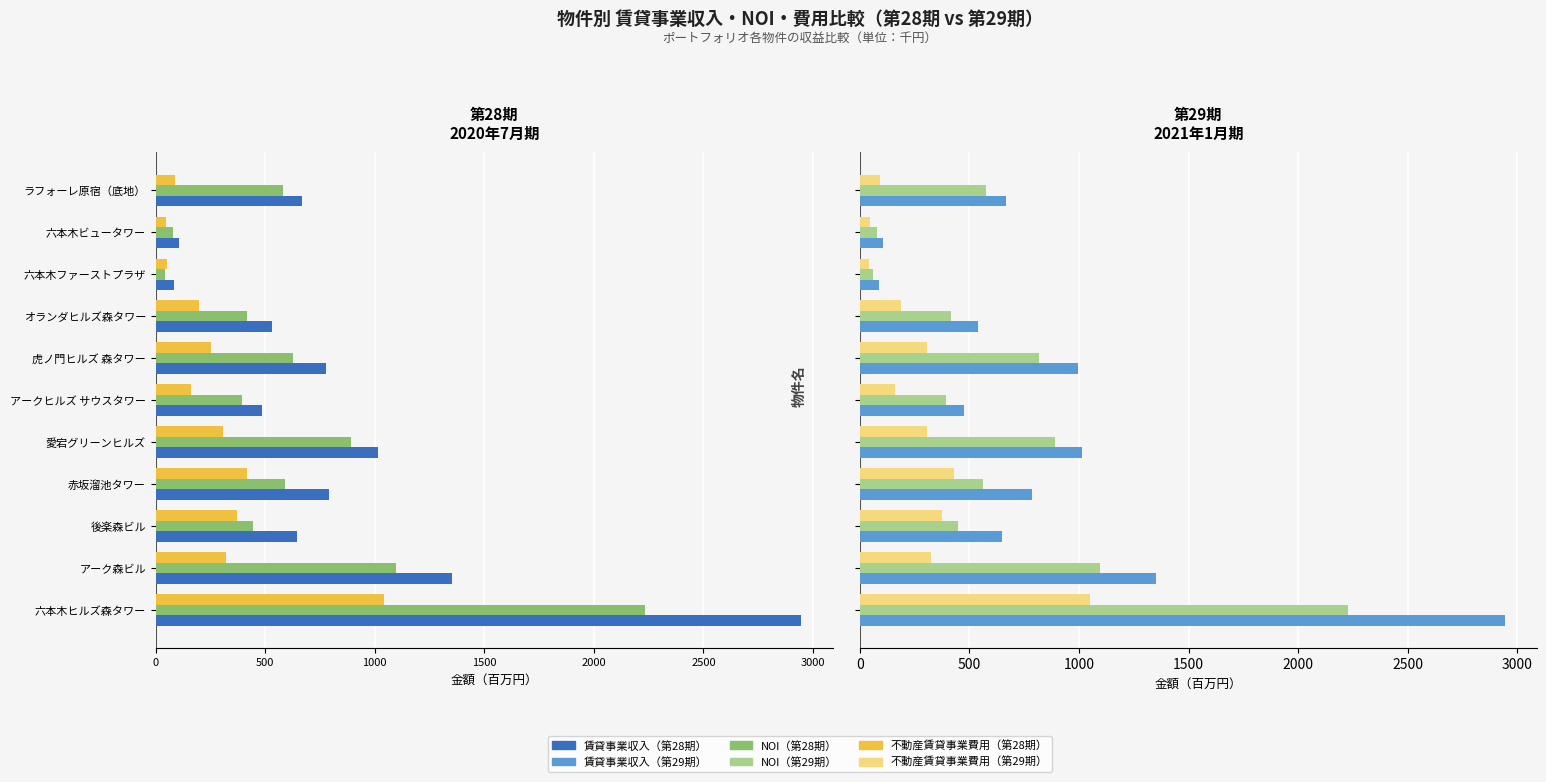

What is the minimum value shown in the chart?

41.4